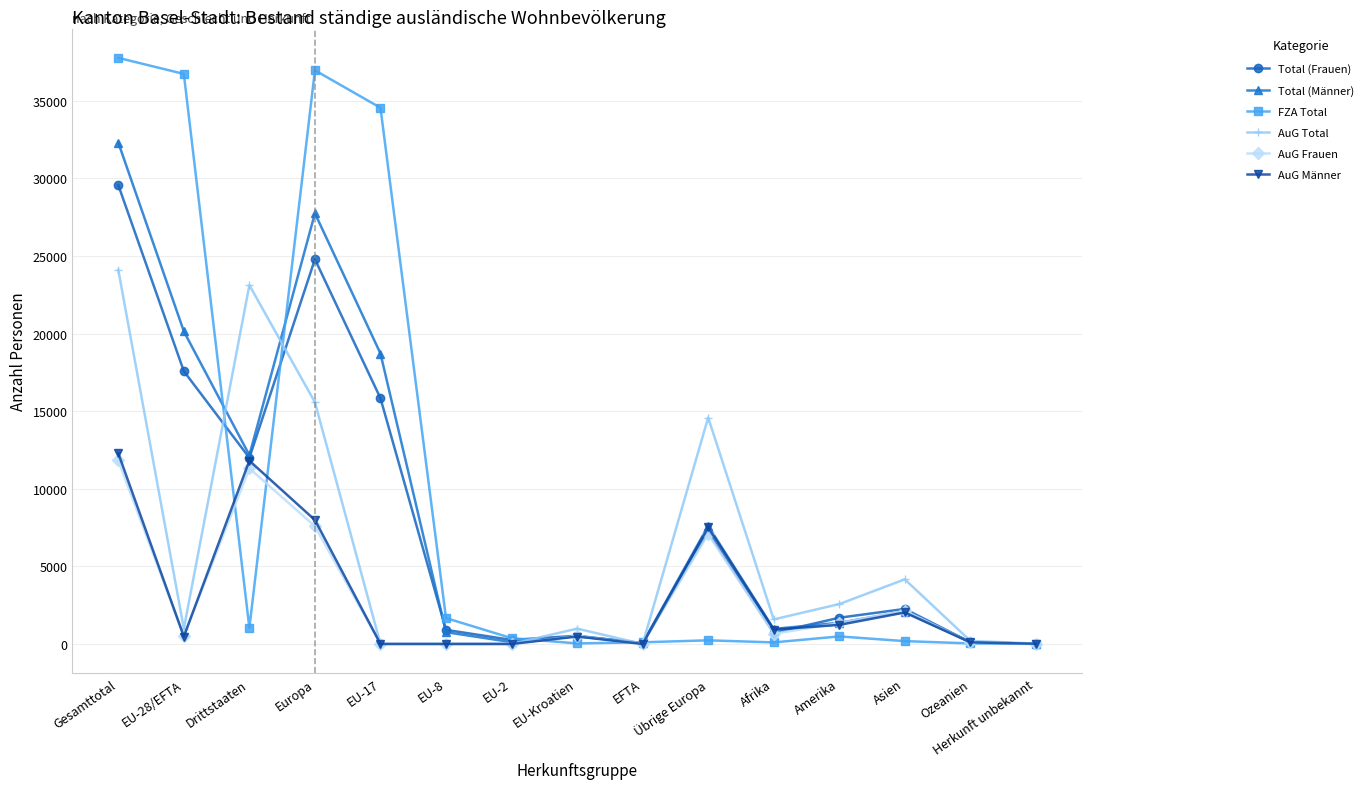

At which category is the sum across all series the highest?

Gesamttotal